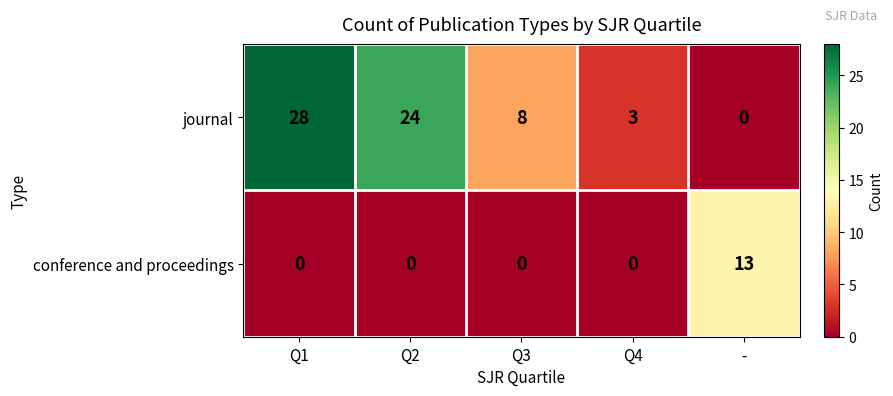

How many journal values are between 3 and 24?

3